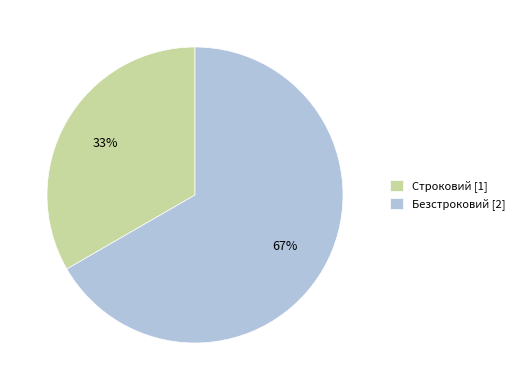

Which has a higher value, Строковий or Безстроковий?

Безстроковий